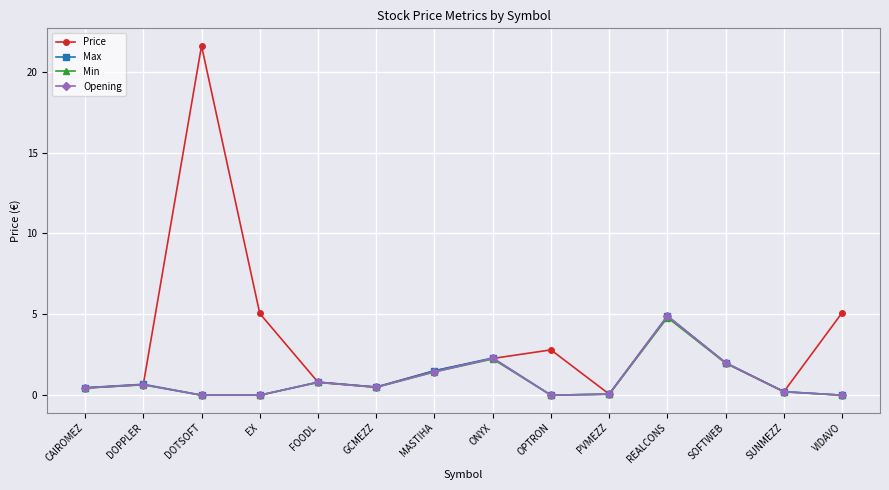

What is the label of the 14th point from the right?

CAIROMEZ